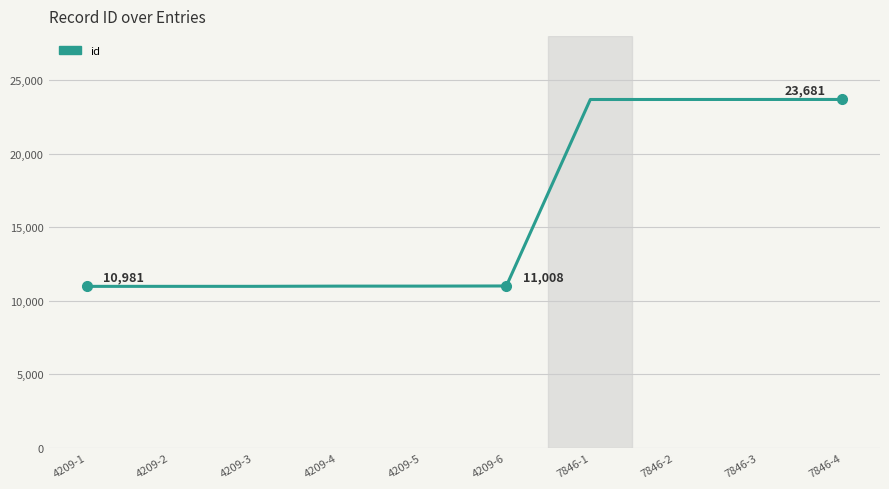

True or false: the data shows 38021 at 7846-2.

False